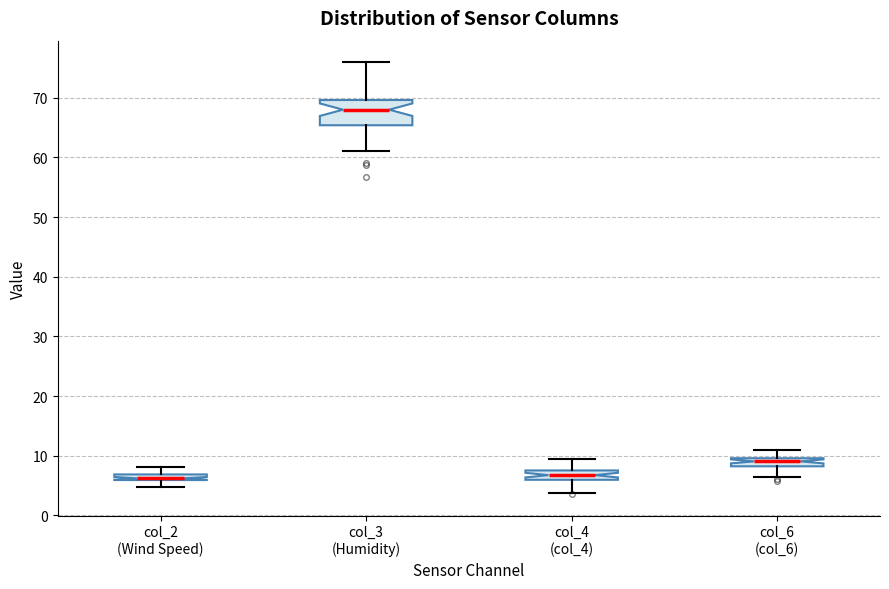

Which box is the tallest, from its lower edge to its upper edge?

col_3 (Humidity)